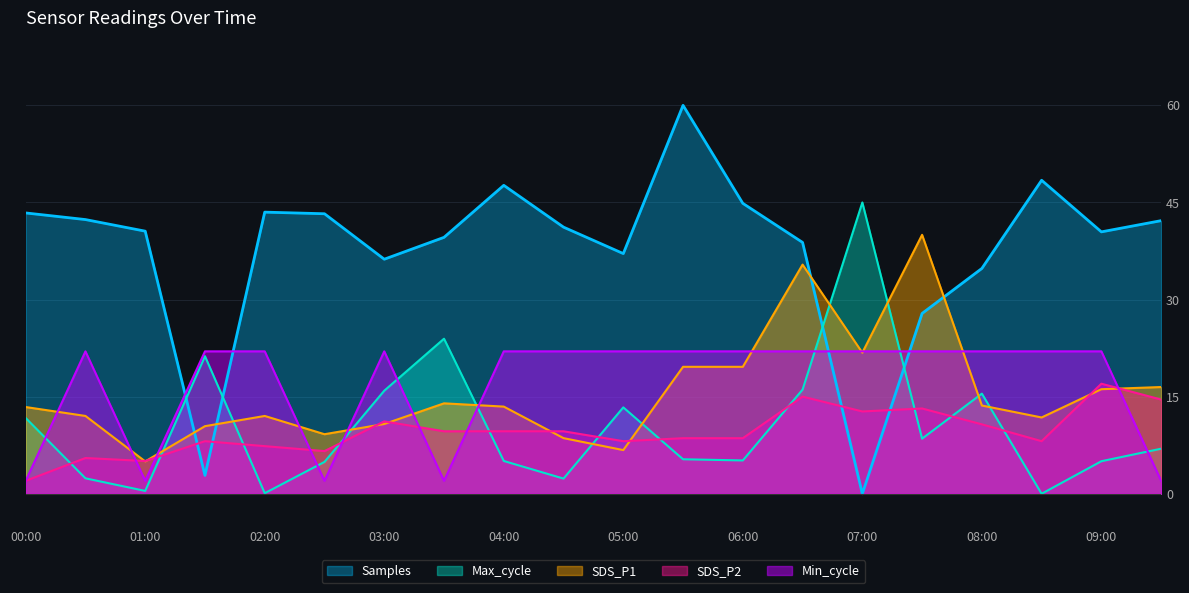

Reading left to right, transcribe all the data shown in this chart.

Samples: 43.4	42.4	40.6	2.8	43.5	43.3	36.2	39.6	47.6	41.2	37.1	60.0	44.9	38.8	0.0	27.9	34.8	48.4	40.5	42.2
Max_cycle: 11.7	2.4	0.4	21.3	0.1	4.9	15.9	24.0	5.1	2.3	13.3	5.3	5.1	16.1	45.0	8.5	15.5	0.0	5.0	7.0
Min_cycle: 2.0	22.0	2.0	22.0	22.0	2.0	22.0	2.0	22.0	22.0	22.0	22.0	22.0	22.0	22.0	22.0	22.0	22.0	22.0	2.0
SDS_P1: 13.4	12.0	5.0	10.4	12.0	9.2	10.8	14.0	13.5	8.6	6.7	19.6	19.6	35.4	21.8	40.0	13.6	11.8	16.2	16.5
SDS_P2: 2.0	5.5	5.1	8.1	7.4	6.6	11.2	9.7	9.7	9.7	8.1	8.6	8.6	15.0	12.7	13.2	10.7	8.1	17.0	14.6